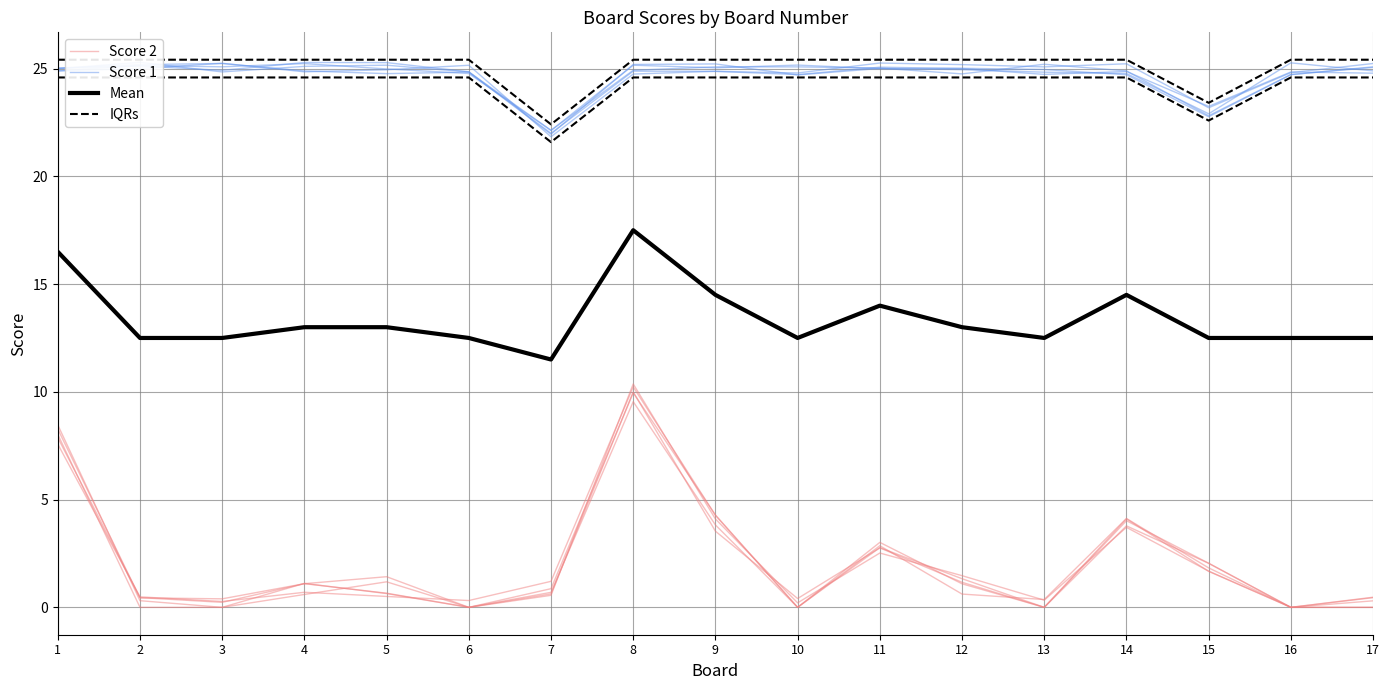

How many values in the Score 2 series exceed 0?

14